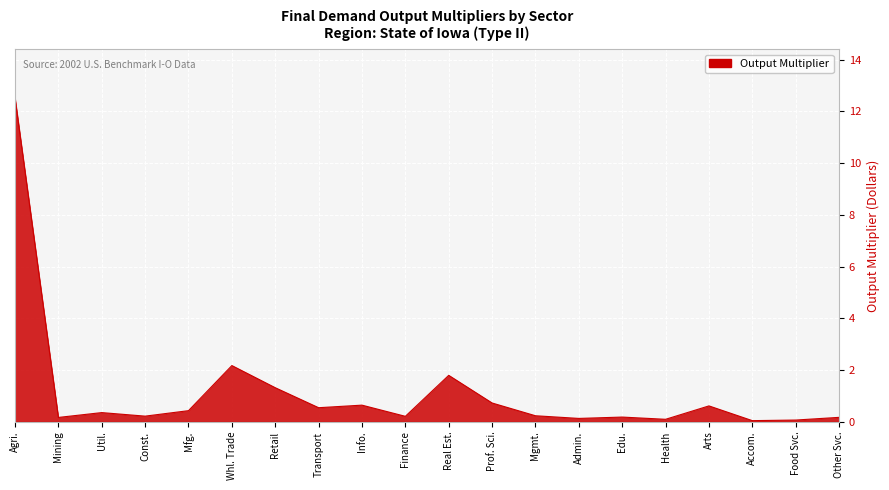

What position from the right is Mfg.?

16